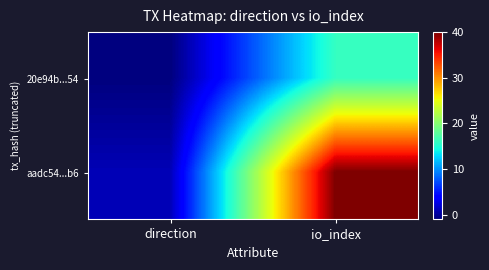

Which series has the largest total across all categories?

aadc54...b6